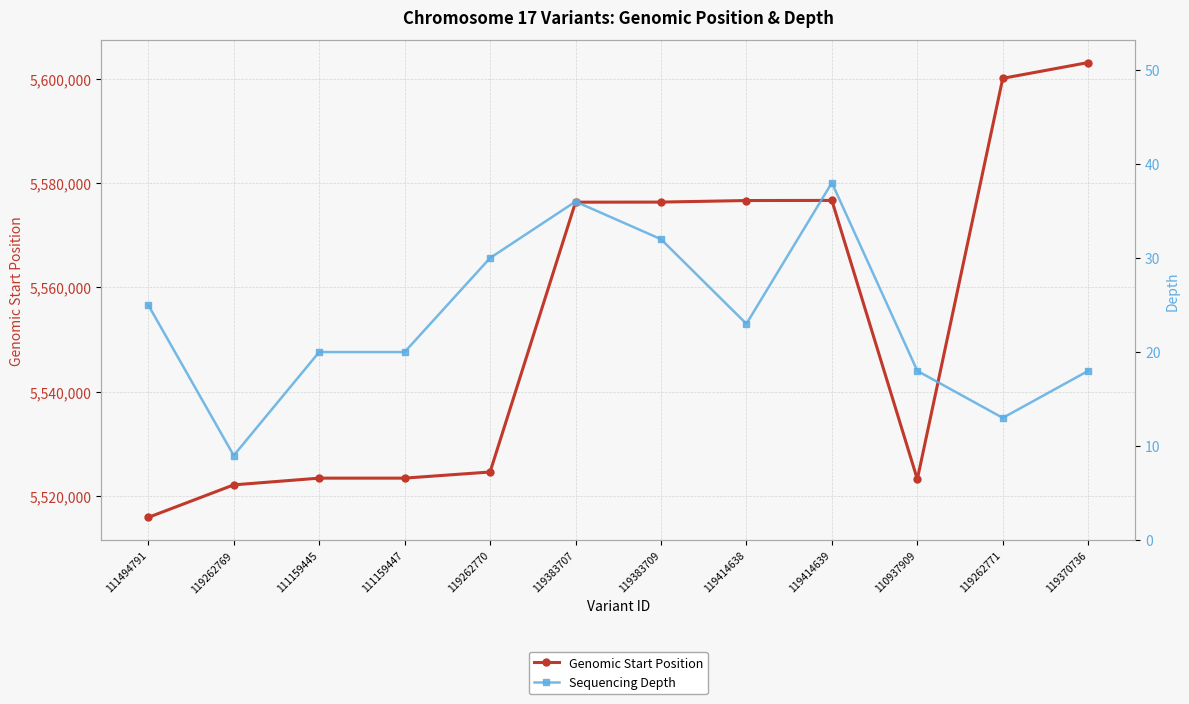

Count the number of categories in the chart.

12